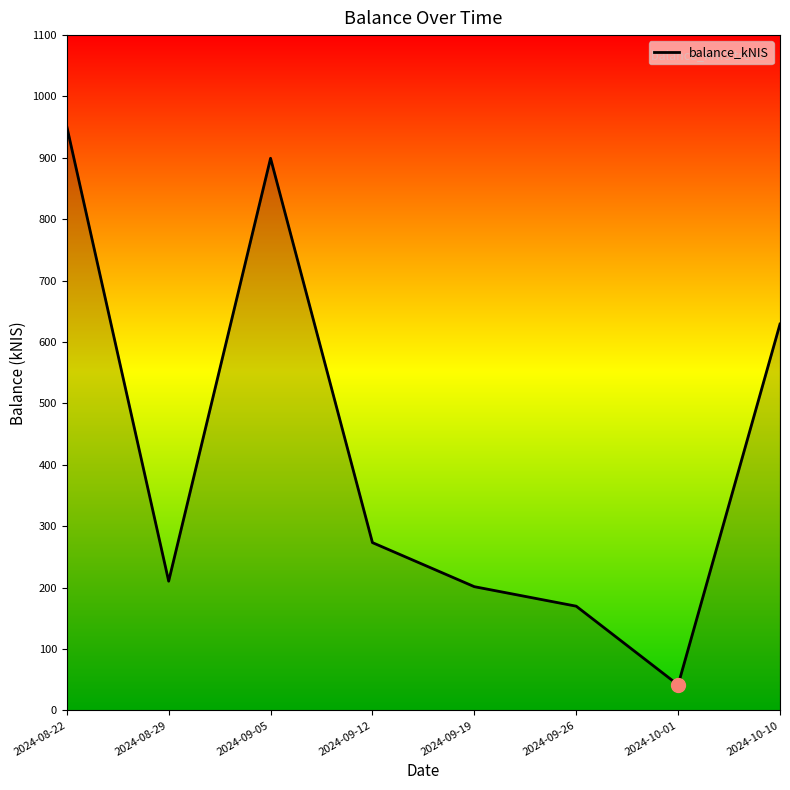

What is the sum of the values at 2024-08-29 and 2024-09-19?

411.8